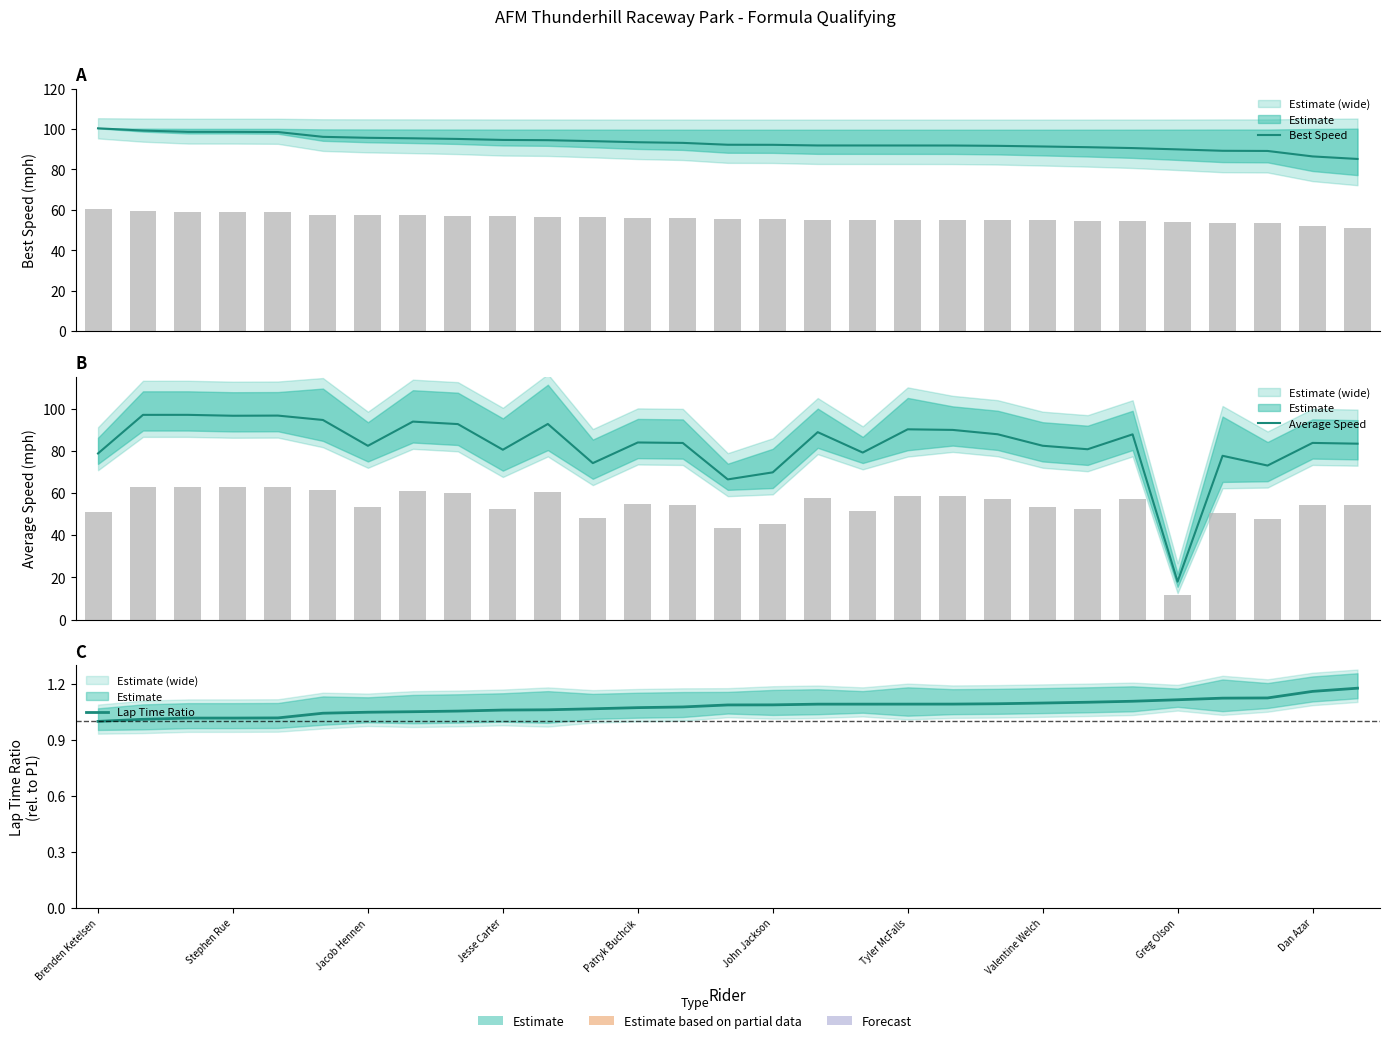

Which category has the highest value in the Best Speed series?

Brenden Ketelsen